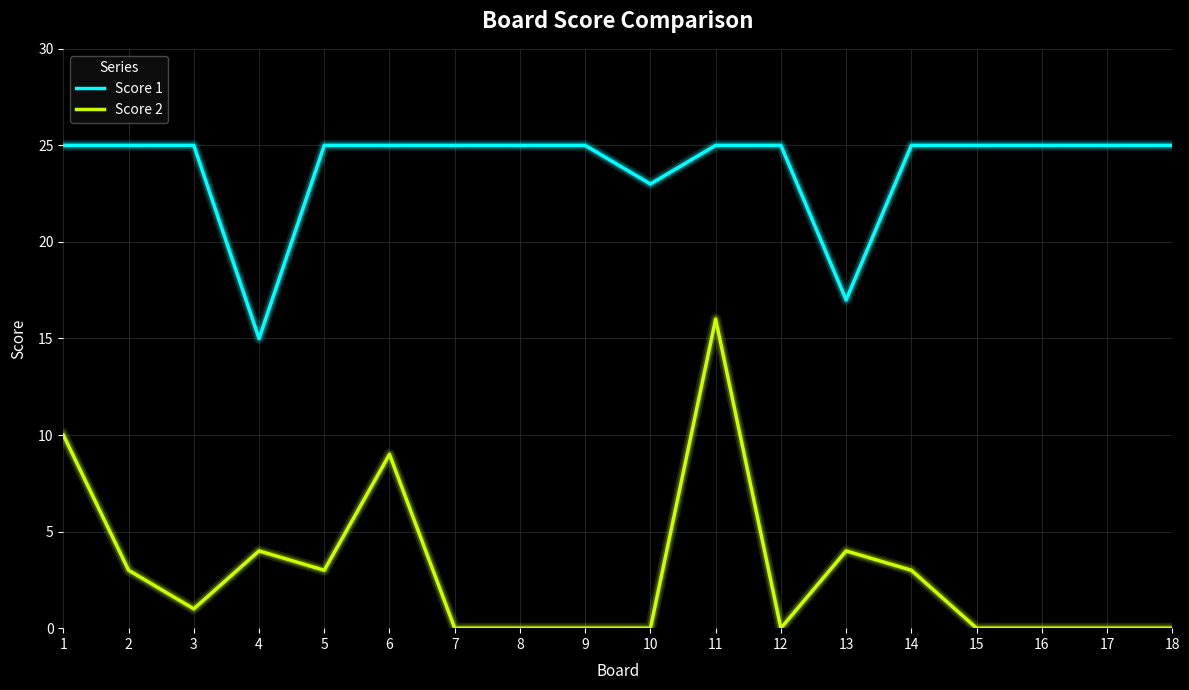

Does the chart have visible grid lines?

Yes